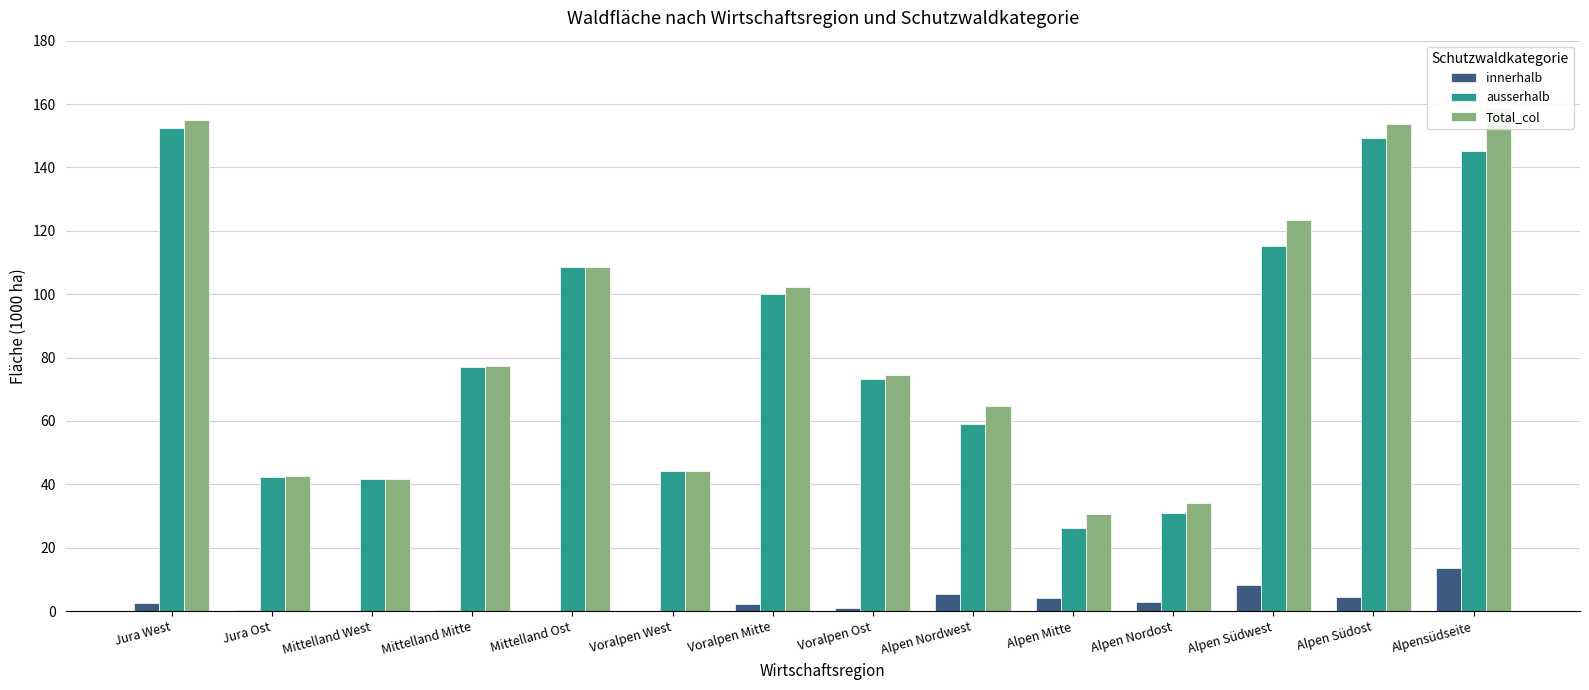

Rank the categories by ausserhalb value from highest to lowest.

Jura West, Alpen Südost, Alpensüdseite, Alpen Südwest, Mittelland Ost, Voralpen Mitte, Mittelland Mitte, Voralpen Ost, Alpen Nordwest, Voralpen West, Jura Ost, Mittelland West, Alpen Nordost, Alpen Mitte